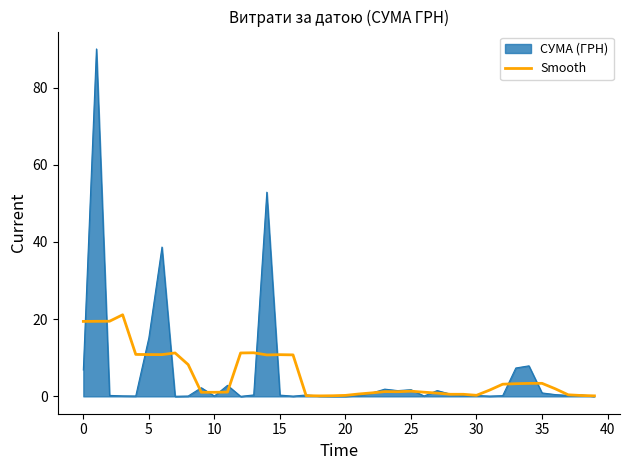

What is the maximum value for Smooth?

21.1